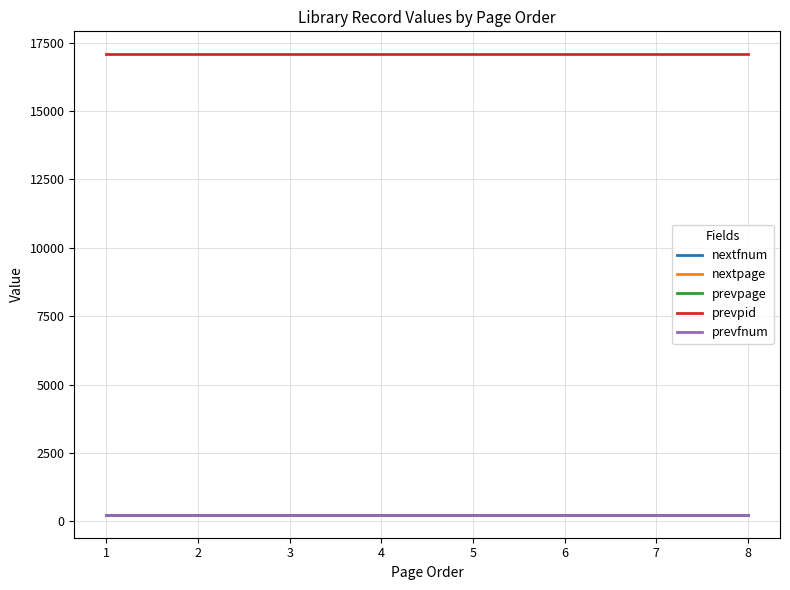

Which series changed the most between 3 and 5?

nextfnum